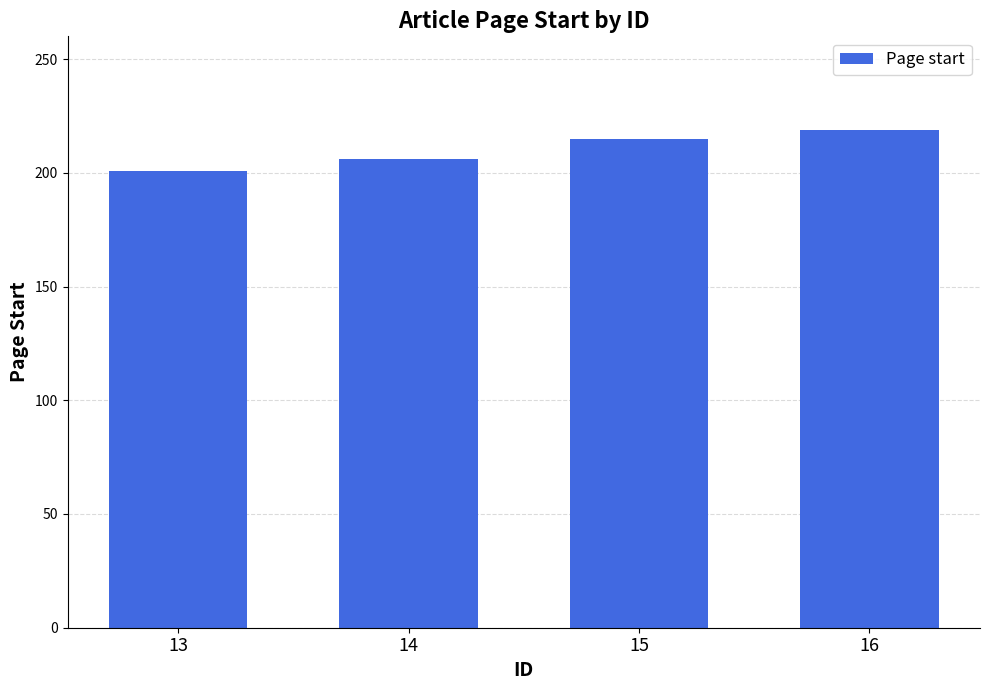

Between 15 and 13, which is larger?

15